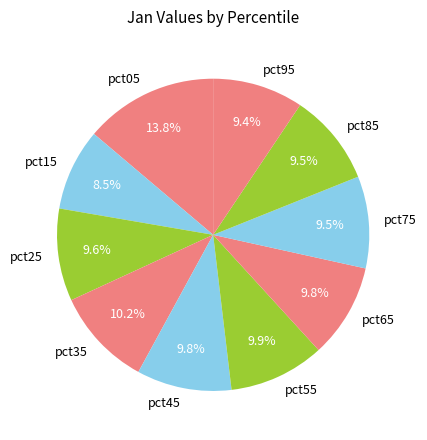

The pct85 slice represents 1% of the pie. True or false?

False